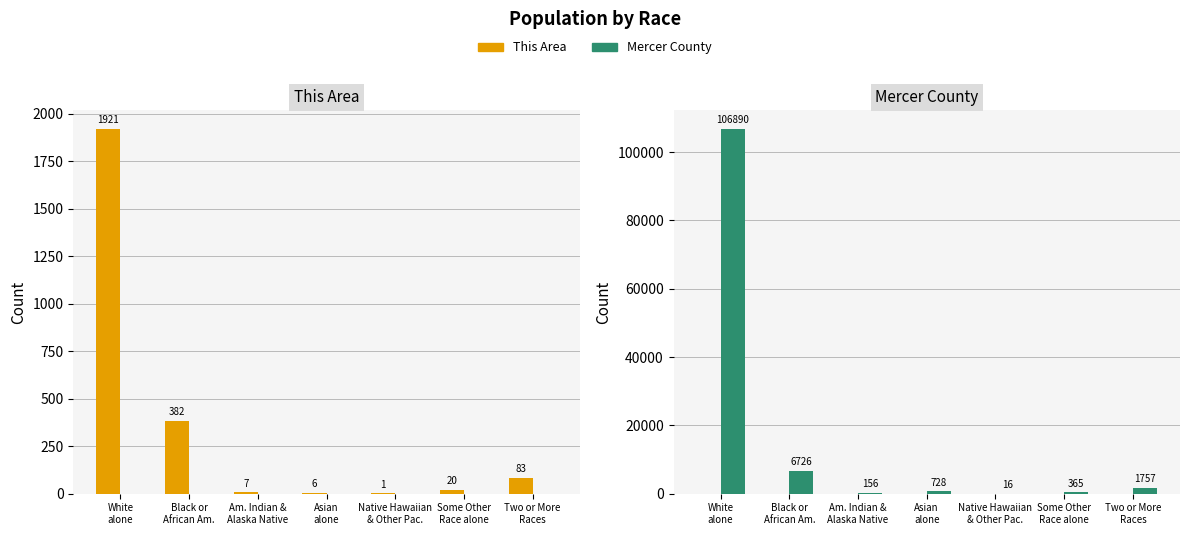

What is the minimum value for Mercer County?

16